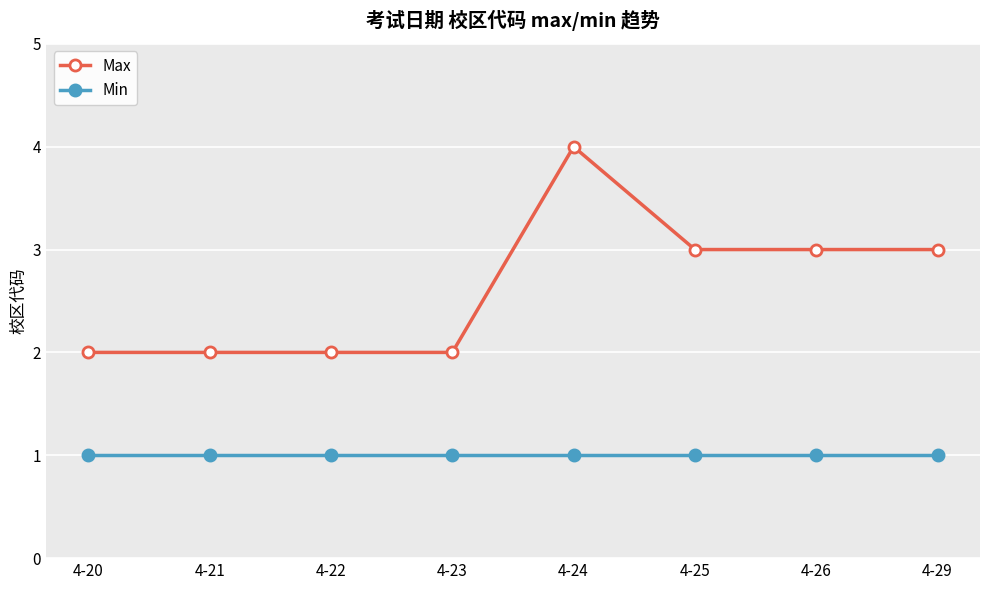

Read the Min value at 4-21.

1